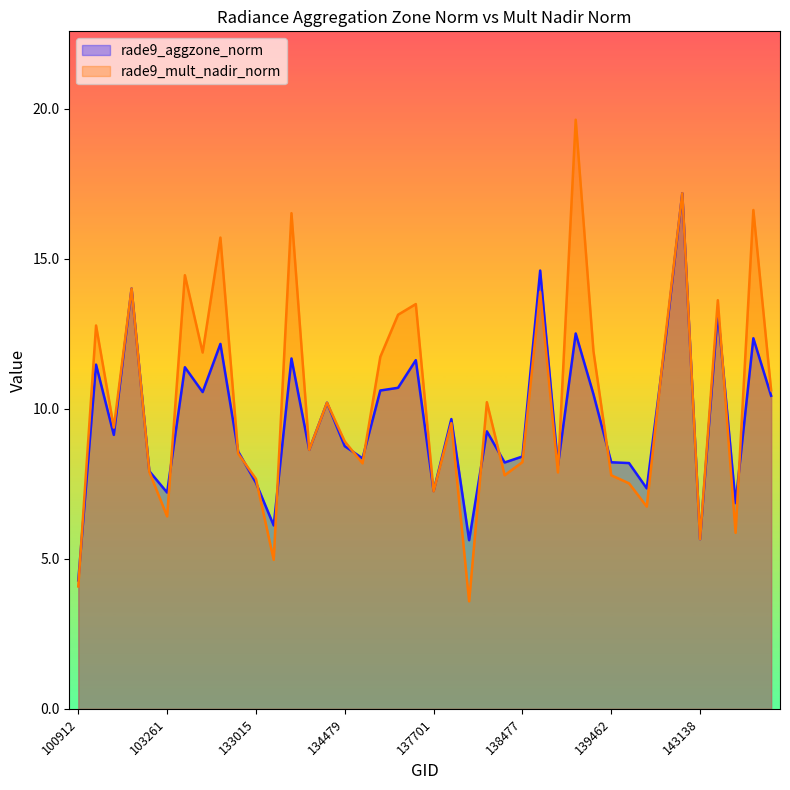

What is the difference between the maximum and second lowest values in the rade9_mult_nadir_norm series?

15.6